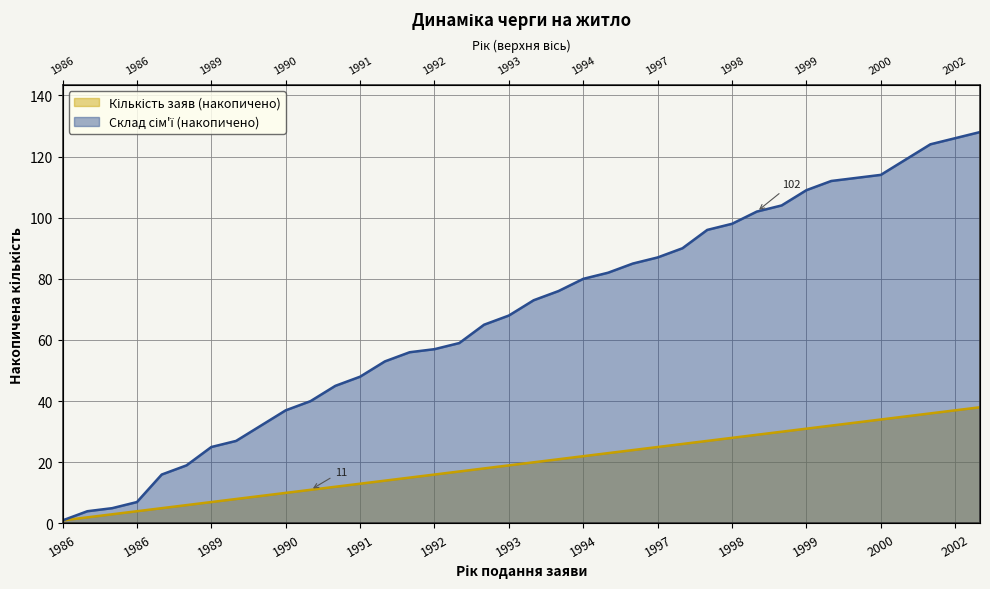

True or false: Склад сім'ї (накопичено) and Кількість заяв (накопичено) intersect in this chart.

False